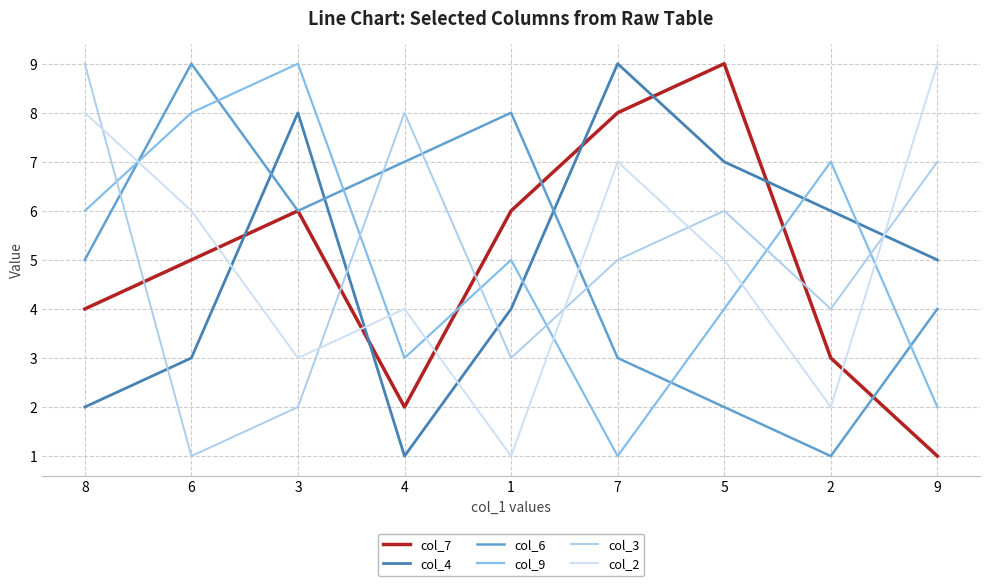

What is the value of the col_9 point at the 4th from the left?

3